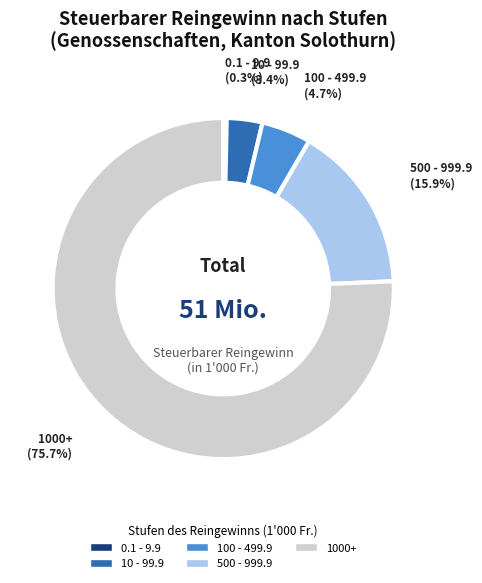

Is there any slice that represents more than half of the pie?

Yes